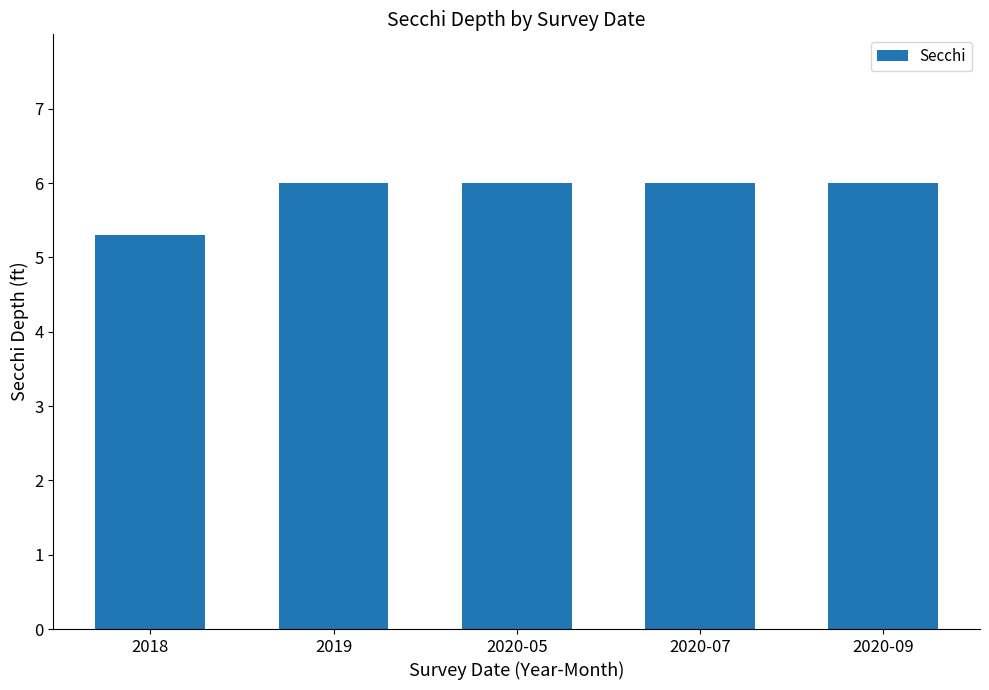

The chart shows a value of 6.0 at 2020-05. True or false?

True